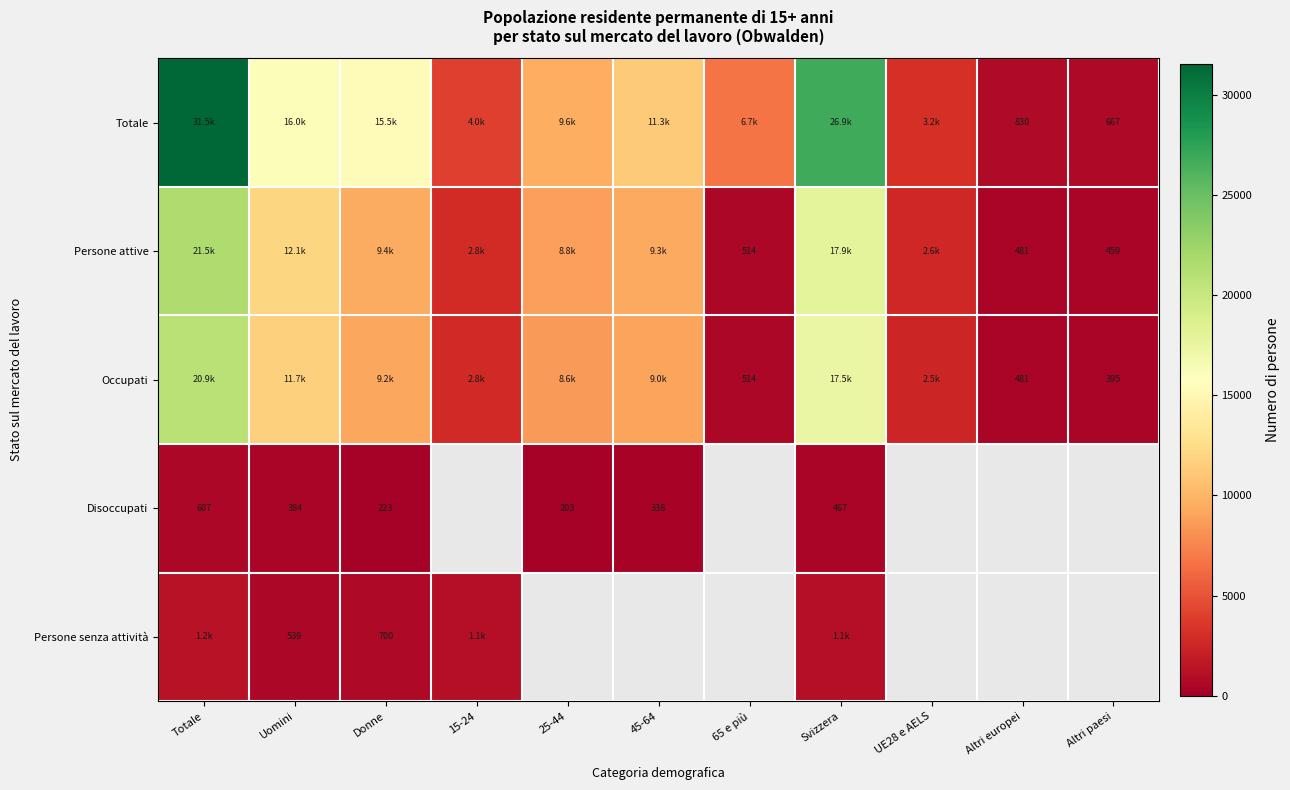

What is the maximum value for Occupati?

20872.2